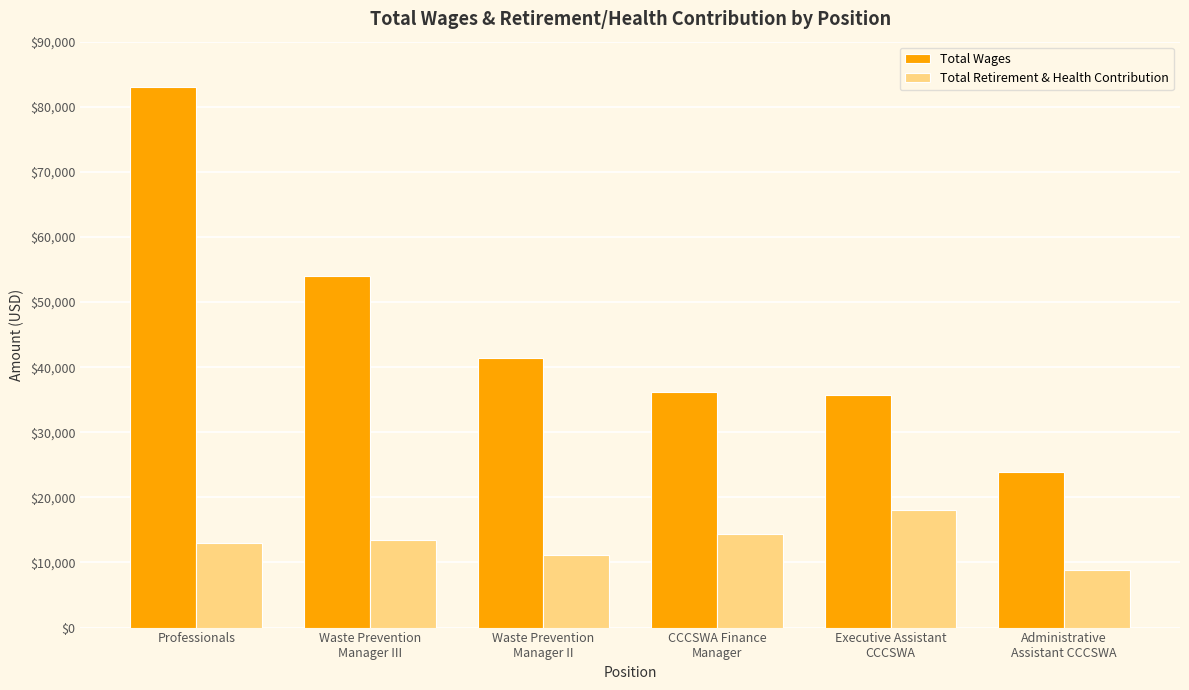

The Total Wages series shows 12947 at Executive Assistant
CCCSWA. True or false?

False